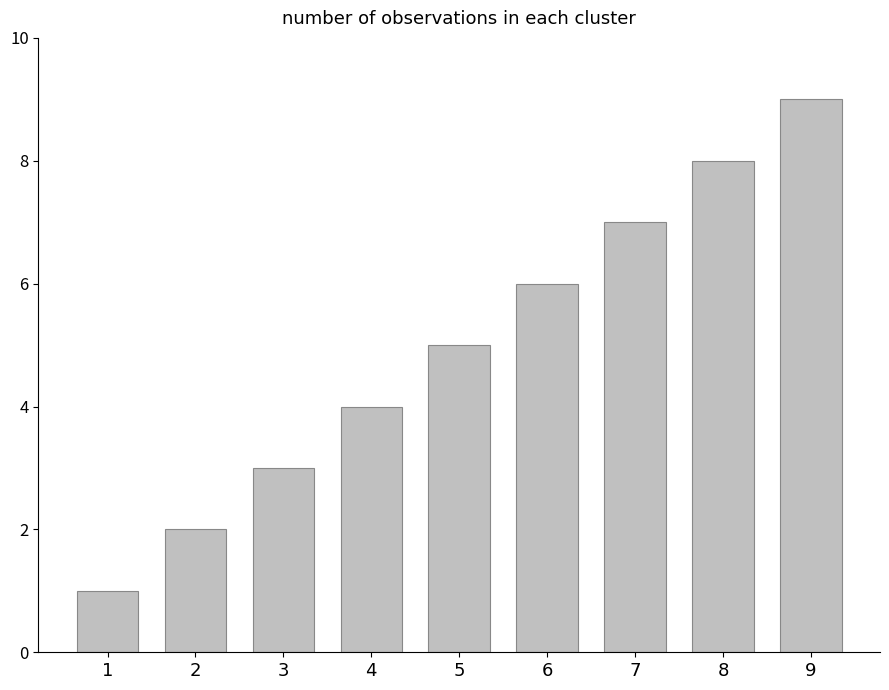

What is the value of the 4th bar from the left?

4